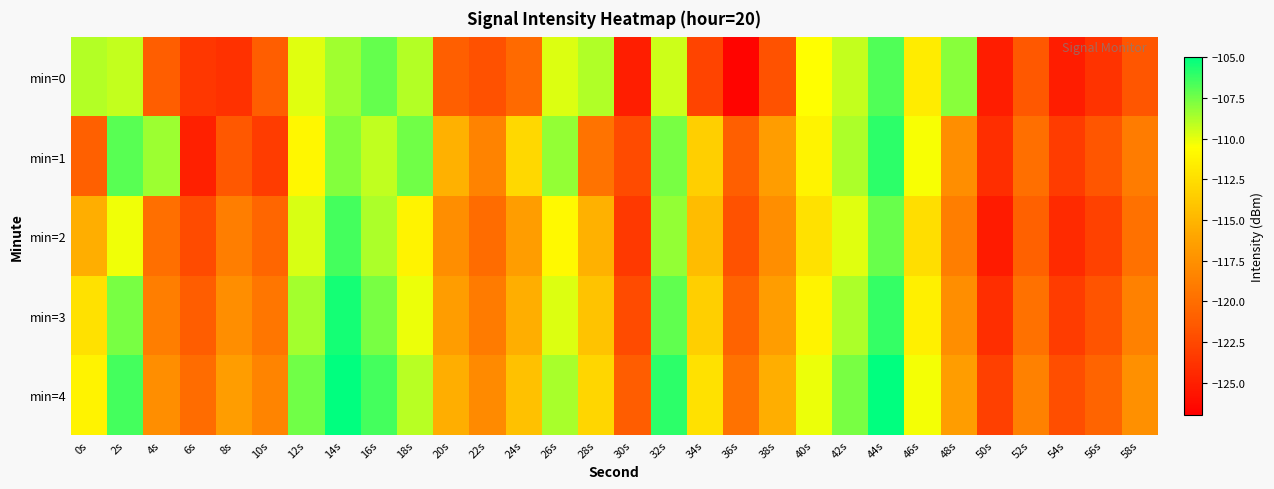

What is the spread (max minus min) of values at 46s?

2.2